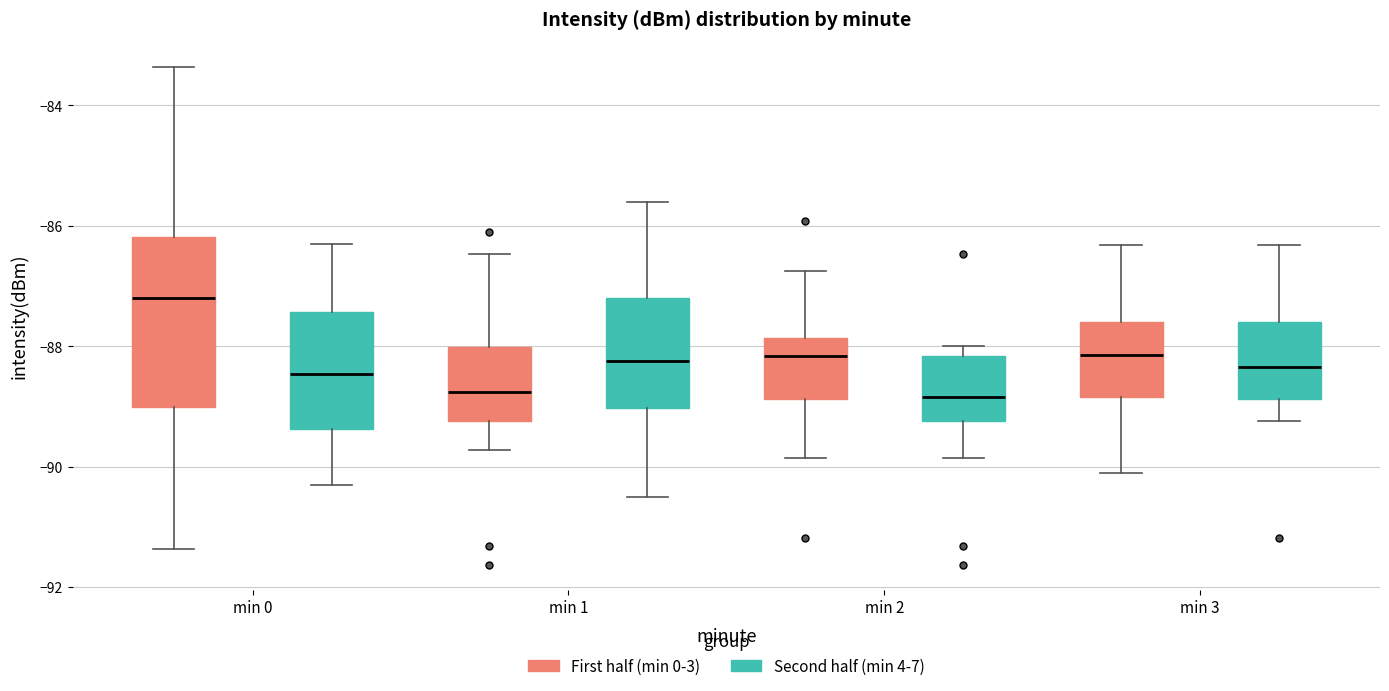

Reading left to right, read every box against the y-axis: the position of its median line, the range the box covers, and the ends of its whiskers. The values are not printed on the chart, so give them approximately, as read against the axis.

min 0 (First half (min 0-3)): median -87.2, box -89.0 to -86.2, whiskers -91.4 to -83.4
min 0 (Second half (min 4-7)): median -88.4, box -89.4 to -87.4, whiskers -90.2 to -86.2
min 1 (First half (min 0-3)): median -88.8, box -89.2 to -88.0, whiskers -89.8 to -86.4
min 1 (Second half (min 4-7)): median -88.2, box -89.0 to -87.2, whiskers -90.4 to -85.6
min 2 (First half (min 0-3)): median -88.2, box -88.8 to -87.8, whiskers -89.8 to -86.8
min 2 (Second half (min 4-7)): median -88.8, box -89.2 to -88.2, whiskers -89.8 to -88.0
min 3 (First half (min 0-3)): median -88.2, box -88.8 to -87.6, whiskers -90.0 to -86.4
min 3 (Second half (min 4-7)): median -88.4, box -88.8 to -87.6, whiskers -89.2 to -86.4